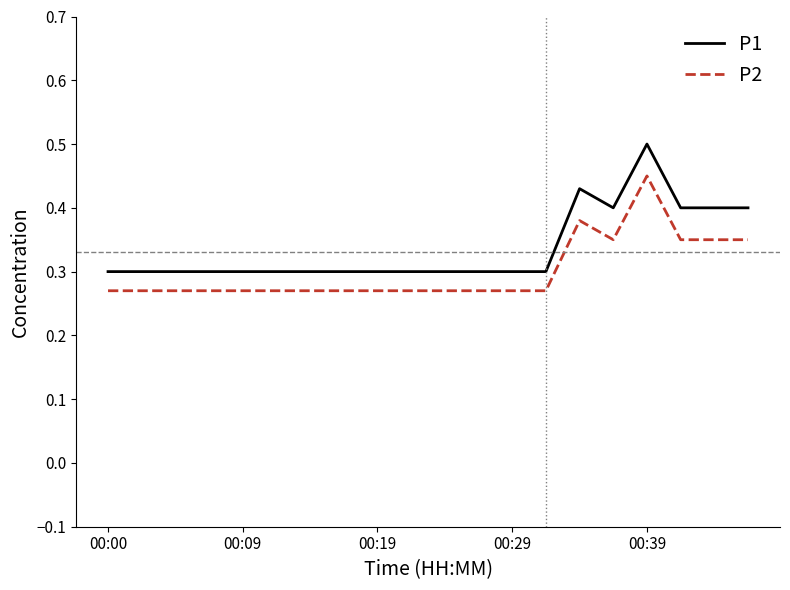

True or false: P1 and P2 intersect in this chart.

False